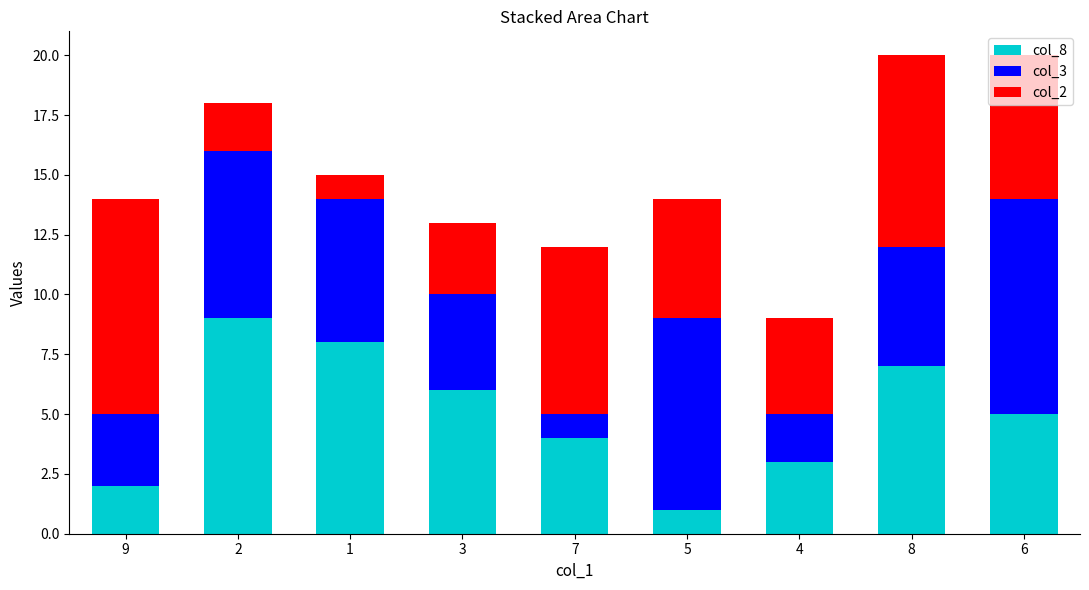

Rank the categories by col_8 value from highest to lowest.

2, 1, 8, 3, 6, 7, 4, 9, 5